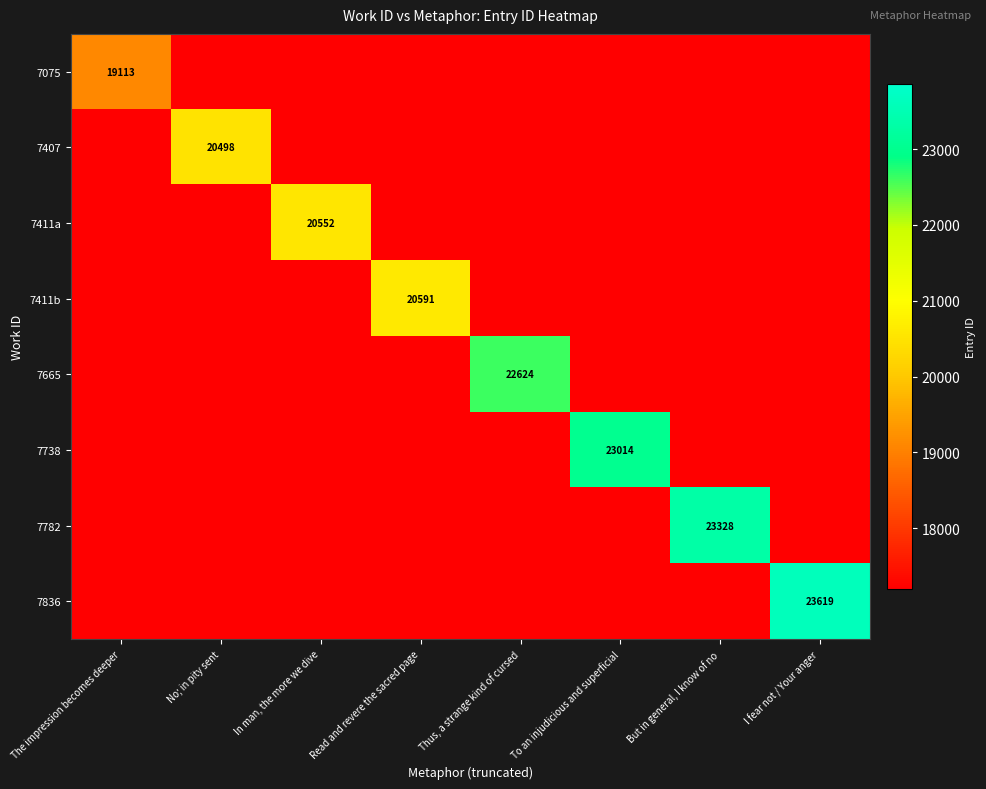

True or false: 7782 has a value of 23328.0 at But in general, I know of no.

True